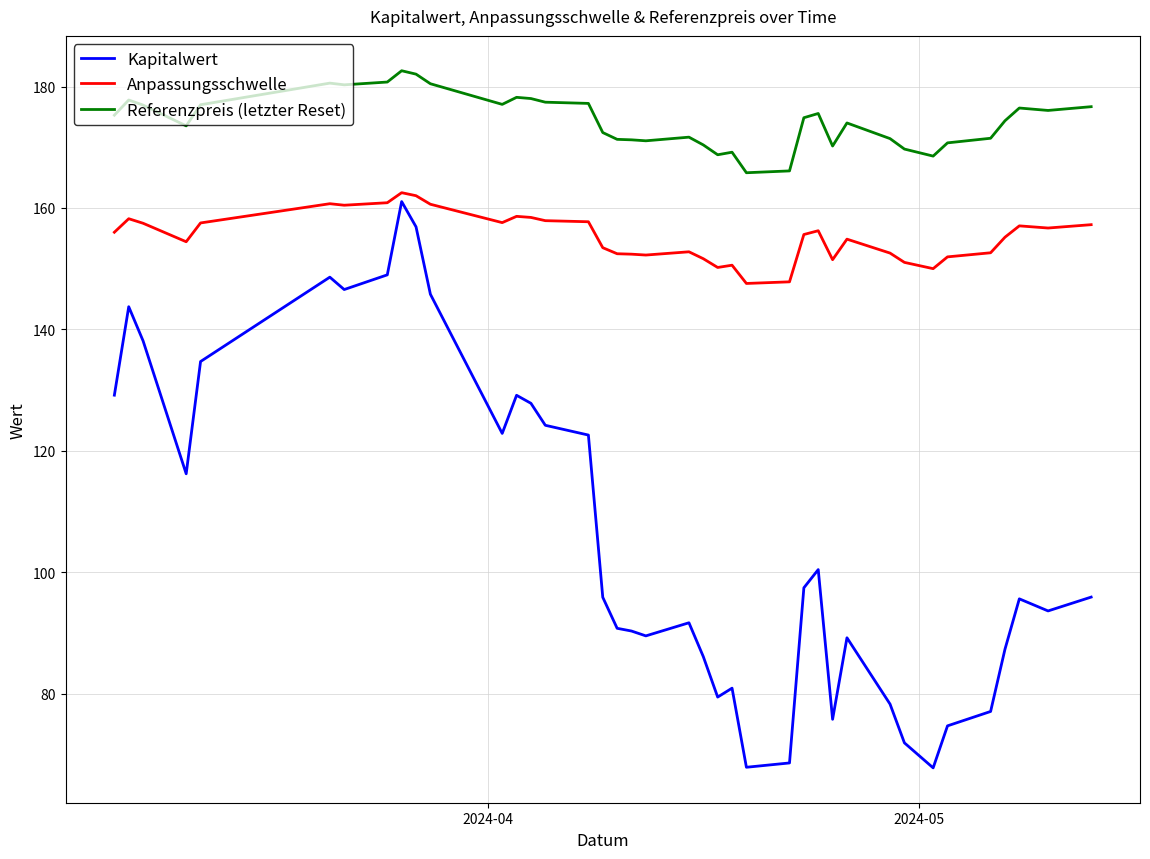

True or false: Referenzpreis (letzter Reset) has more than 2 interior local peaks.

True